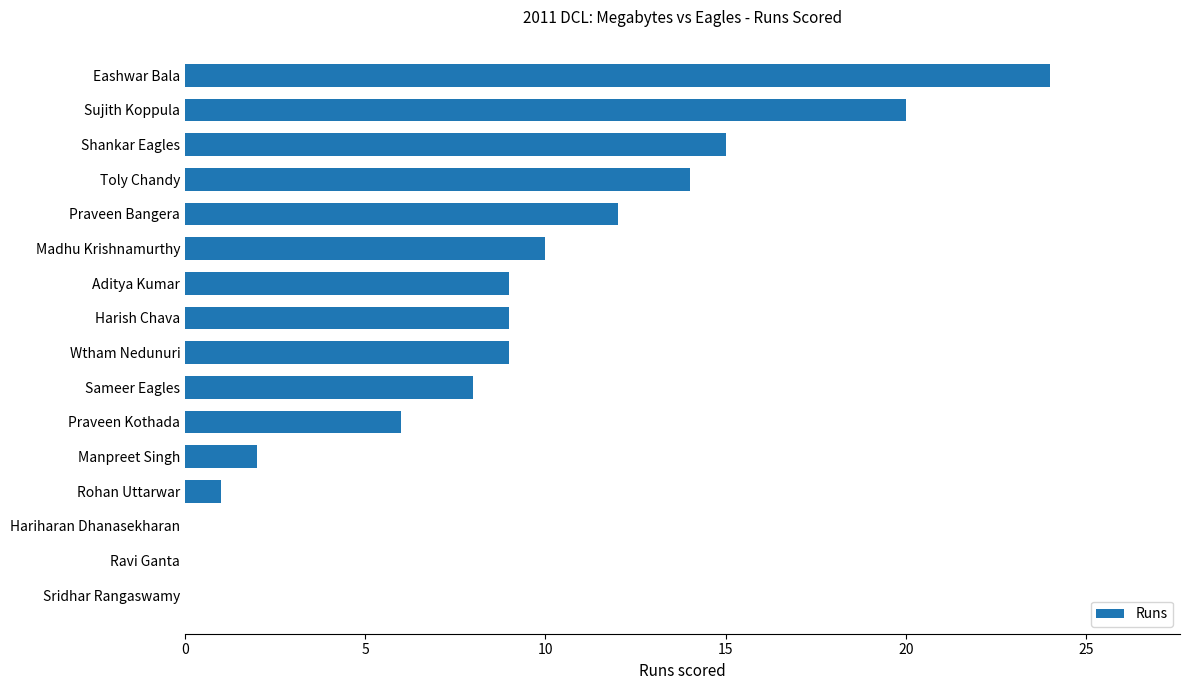

Between Sridhar Rangaswamy and Rohan Uttarwar, which is larger?

Rohan Uttarwar